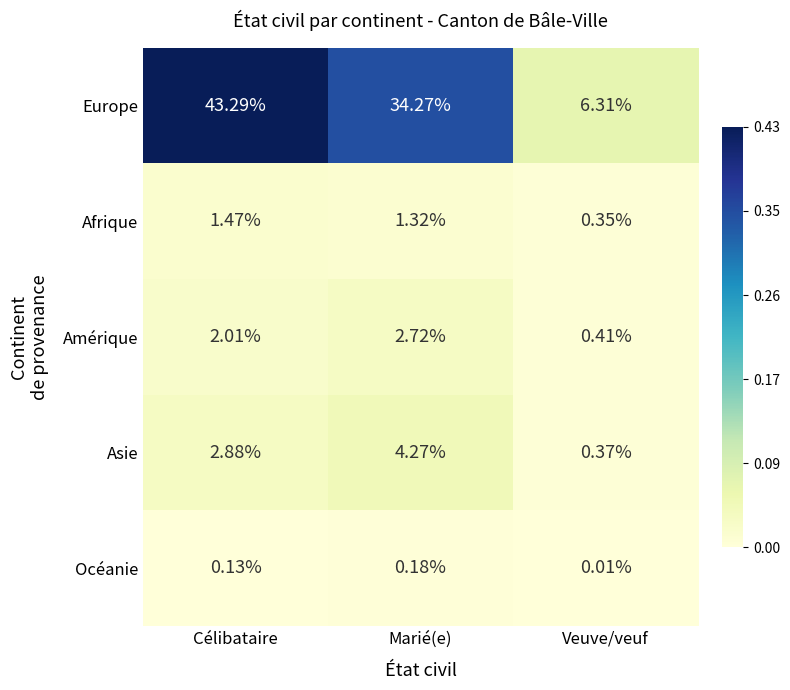

At which category is the sum across all series the highest?

Célibataire